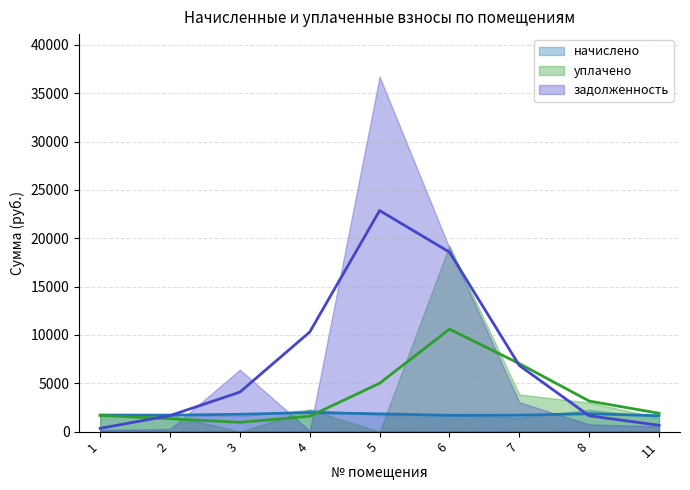

Which series ends up on top after the final intersection of задолженность and начислено?

начислено